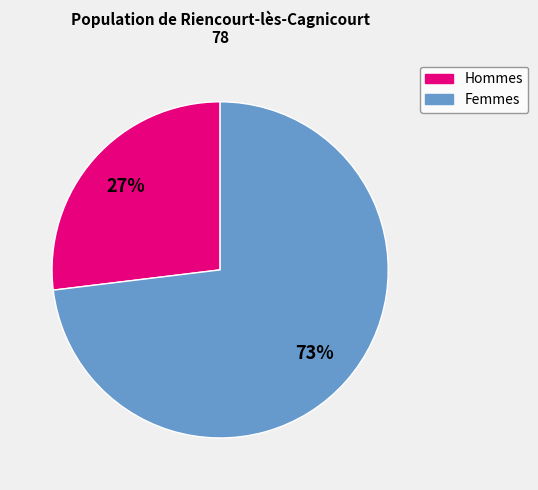

Does any single category account for the majority?

Yes